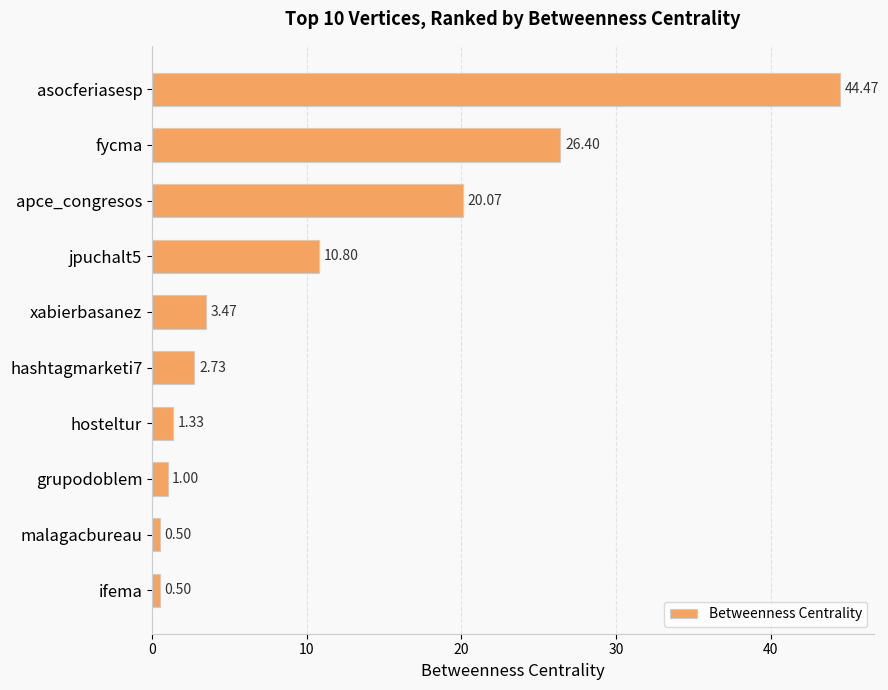

What is the change in value from fycma to grupodoblem?

-25.4